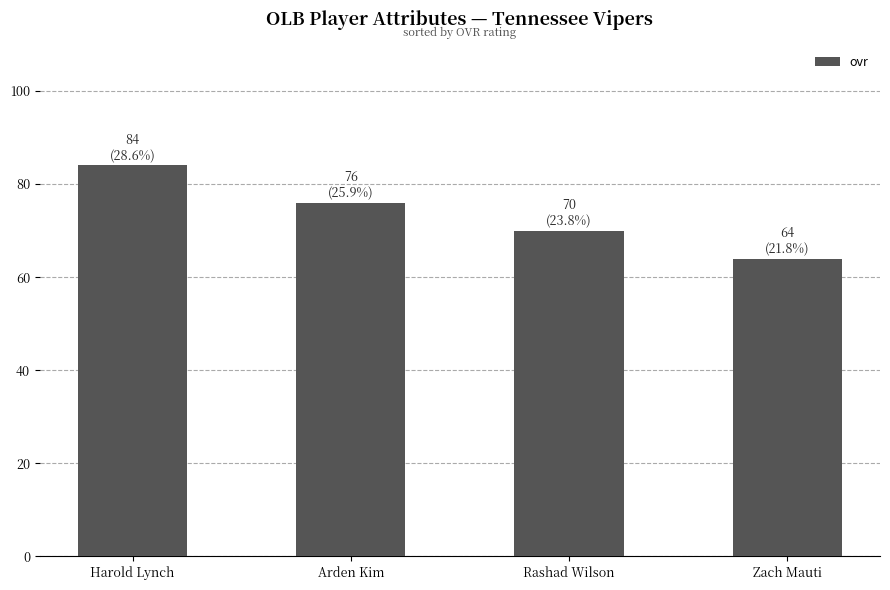

How many series are shown in this chart?

1